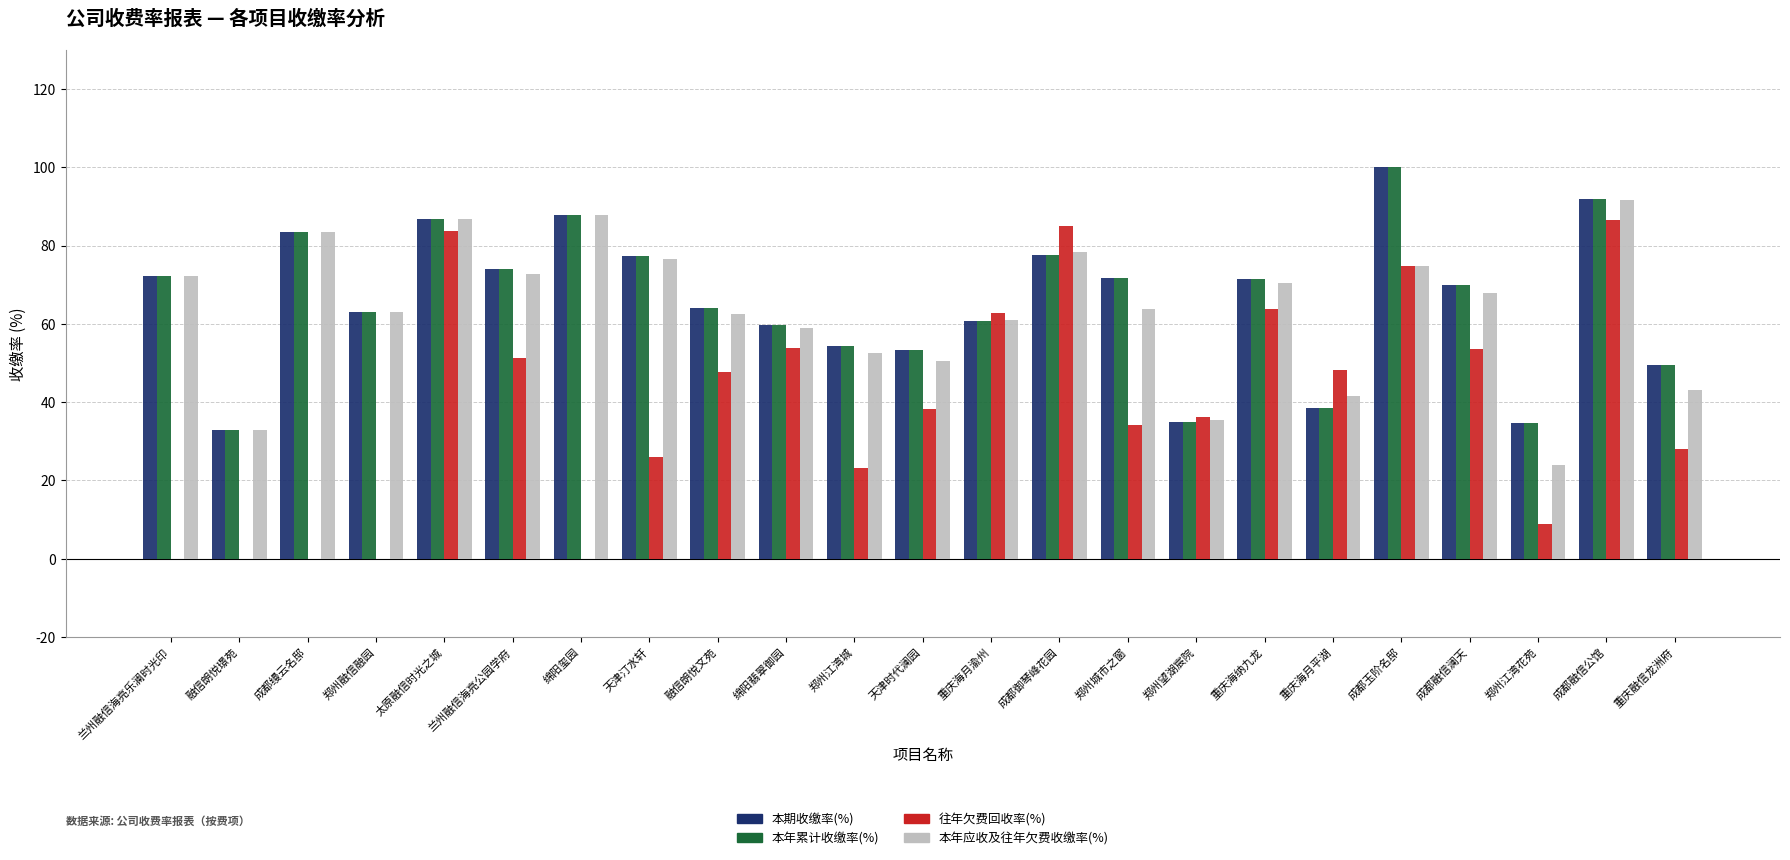

At which category is the sum across all series the highest?

成都融信公馆